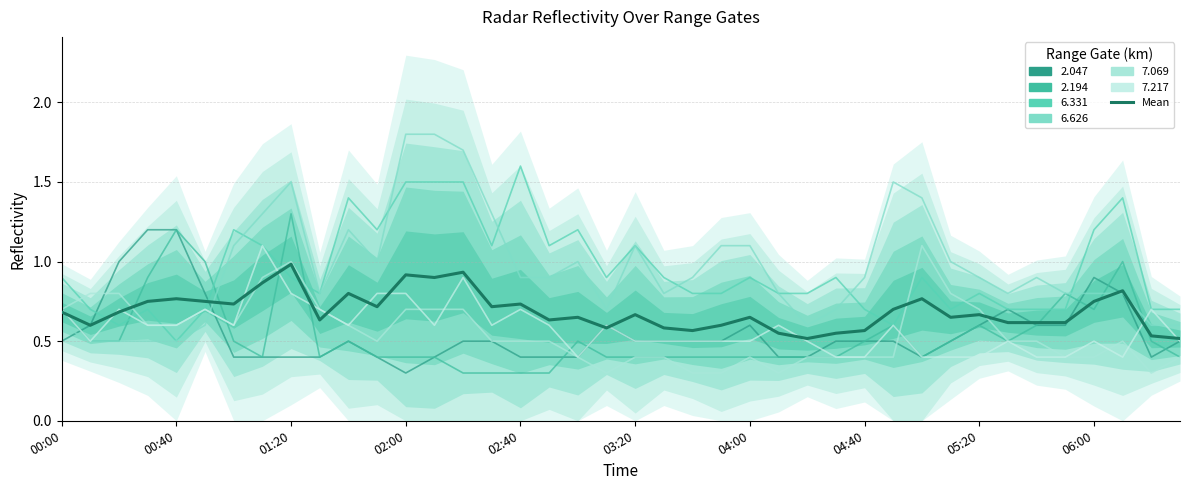

Which category has the lowest value across all series?

26